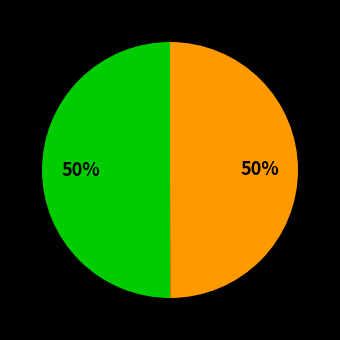

To the nearest percent, what is the average slice percentage?

50%